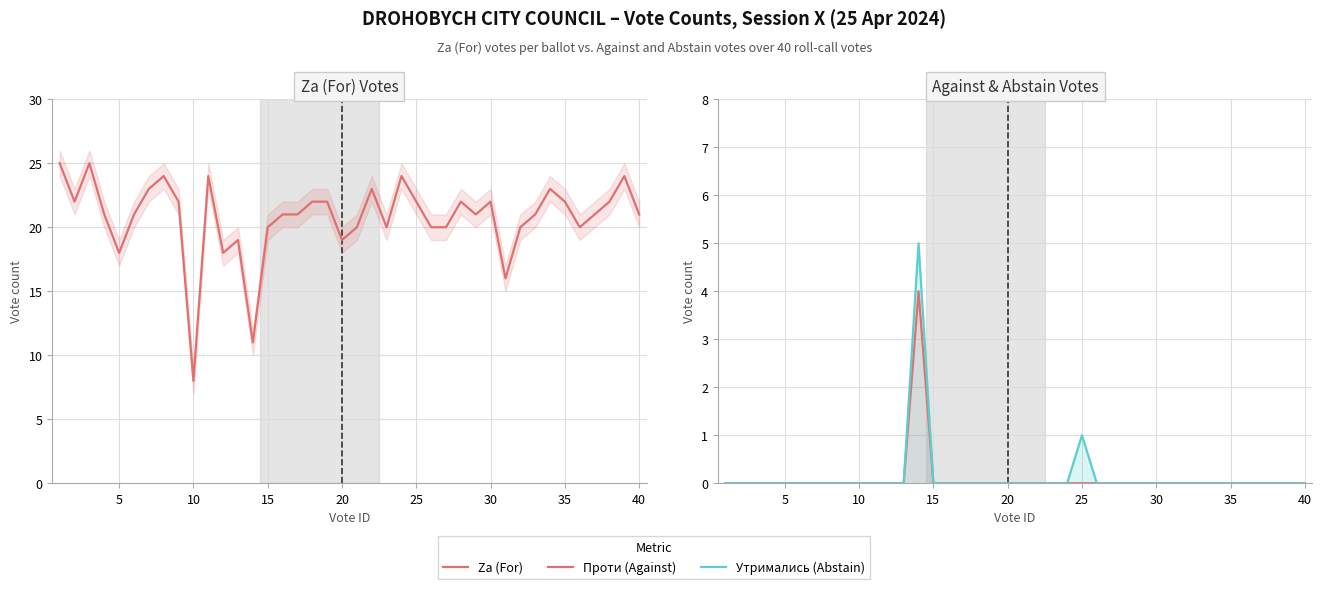

True or false: Проти (Against) and Утримались (Abstain) intersect in this chart.

False